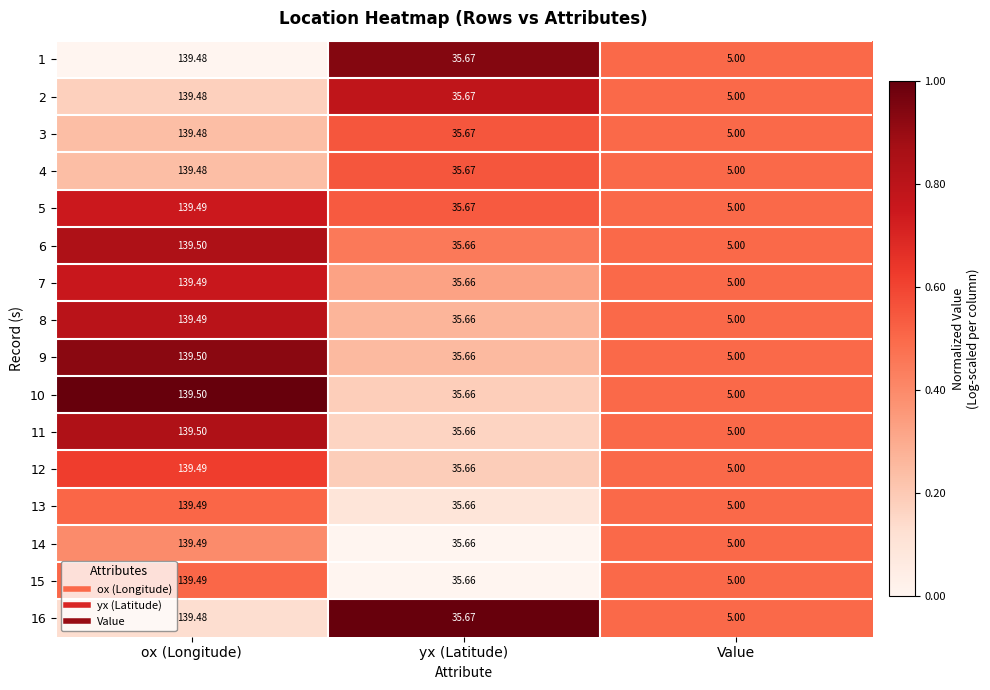

What is the total value across all series at Value?

80.0